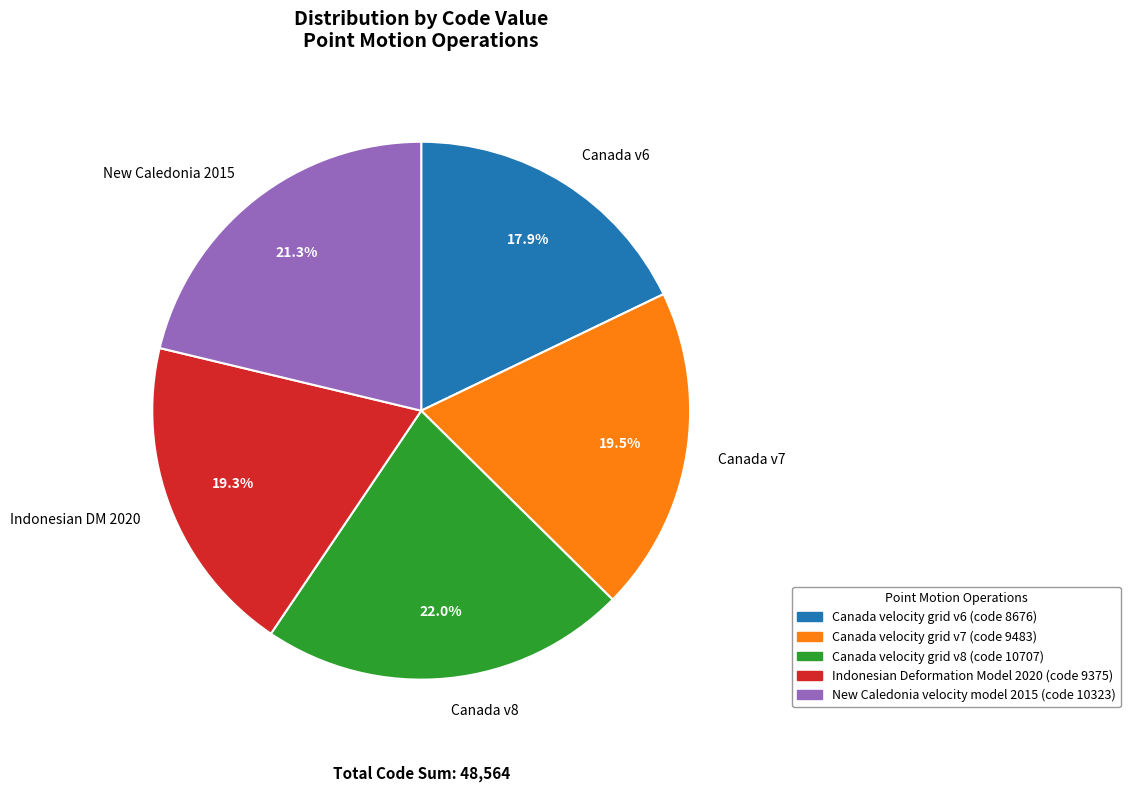

What percentage do New Caledonia velocity model 2015 and Canada velocity grid v8 together represent?

43.3%